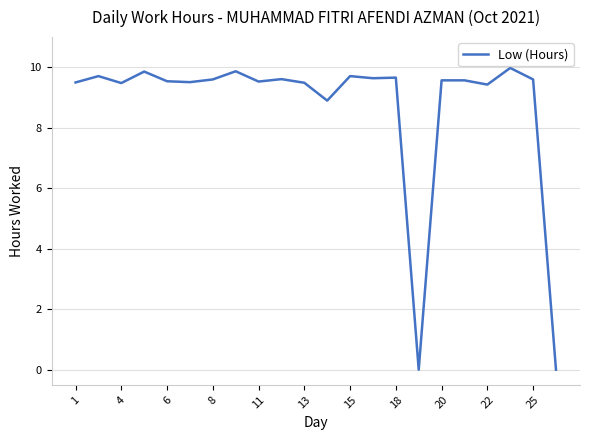

How many values are below 9?

3